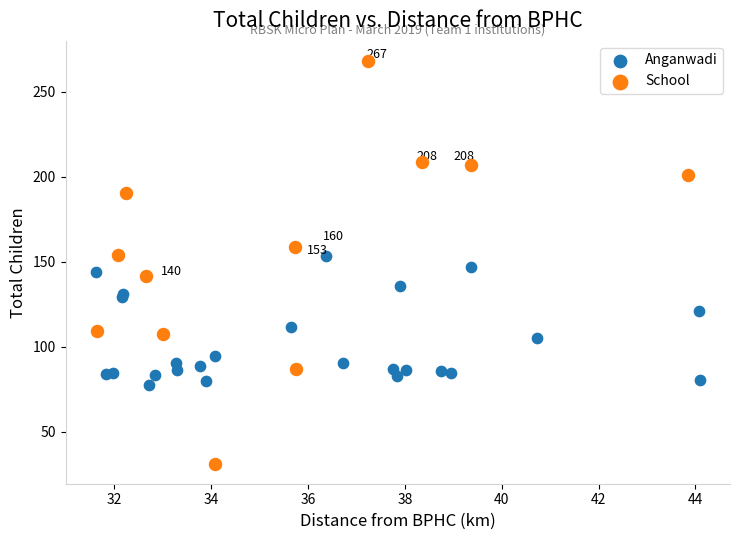

Which series has the widest spread of Y values?

School